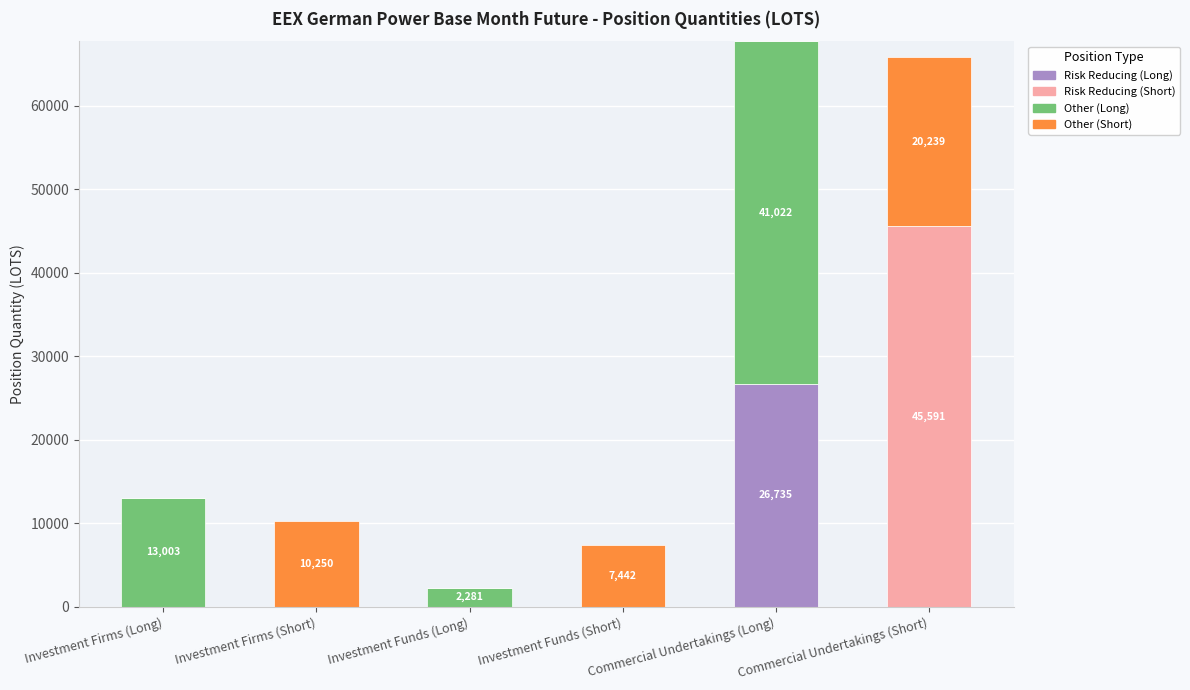

At which label does Risk Reducing (Long) reach its peak?

Commercial Undertakings (Long)